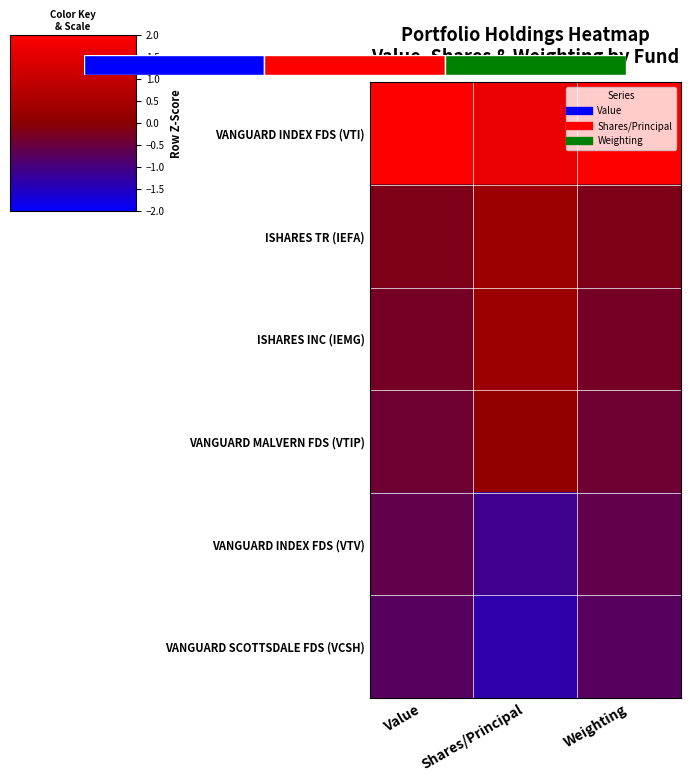

At which label does ISHARES INC (IEMG) reach its minimum?

Value